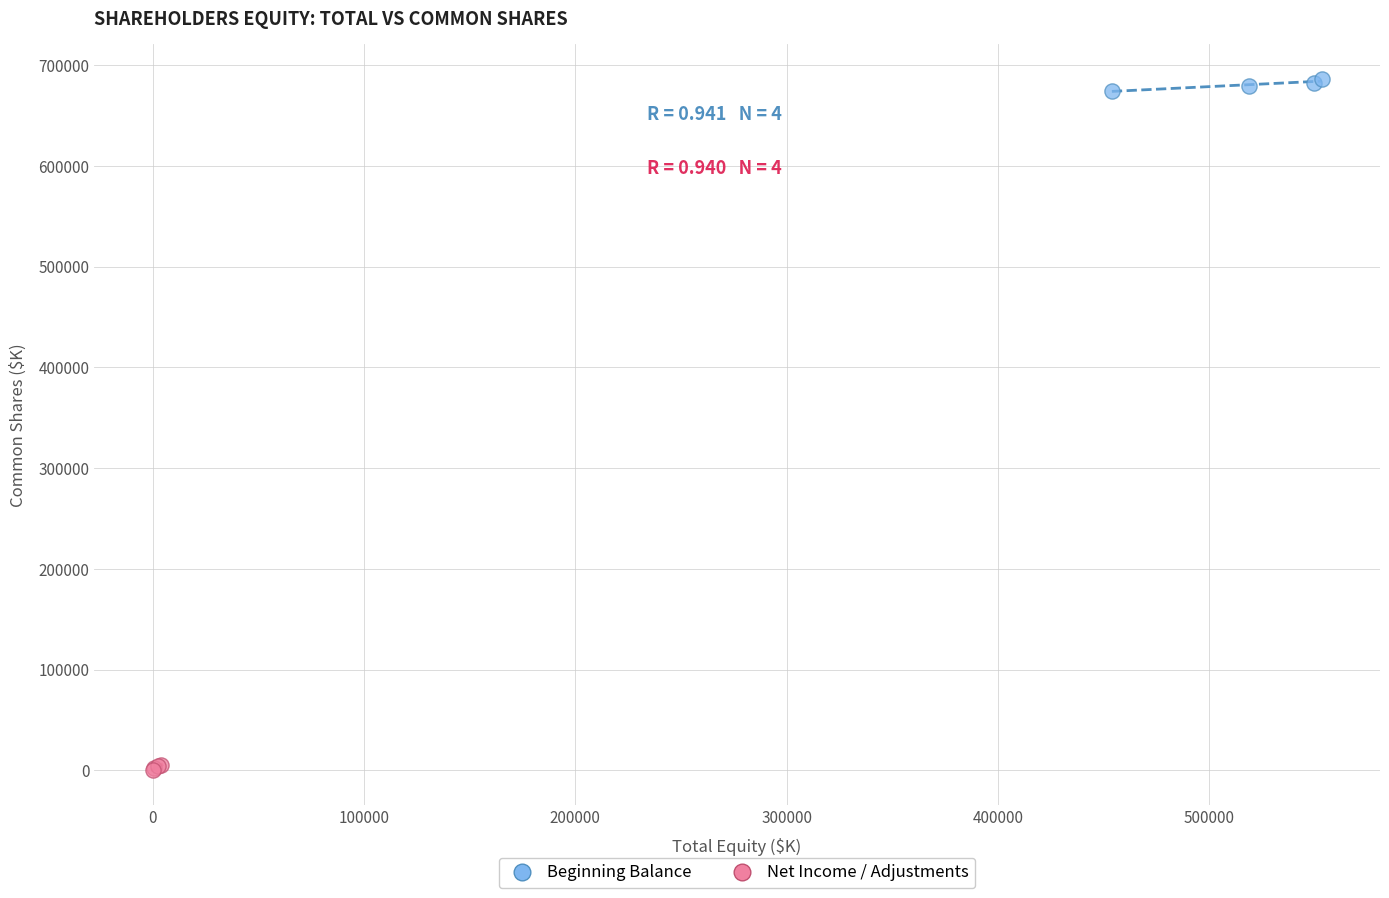

Which series contains the highest Y value?

Beginning Balance